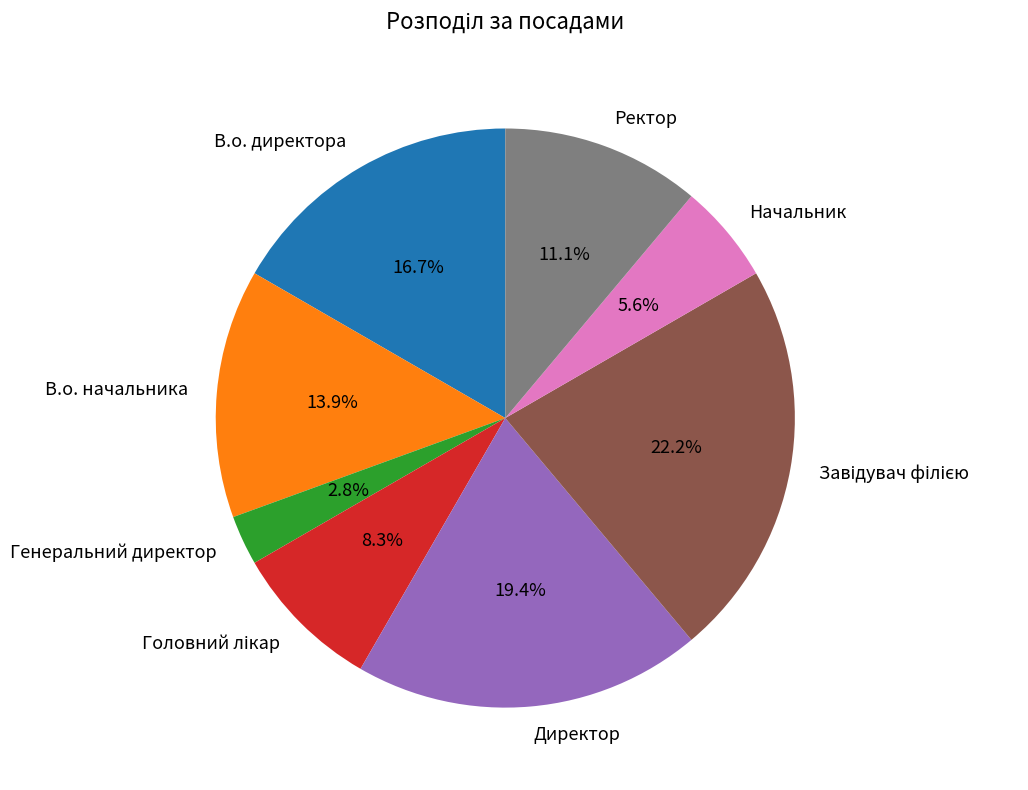

Between Ректор and Начальник, which is larger?

Ректор